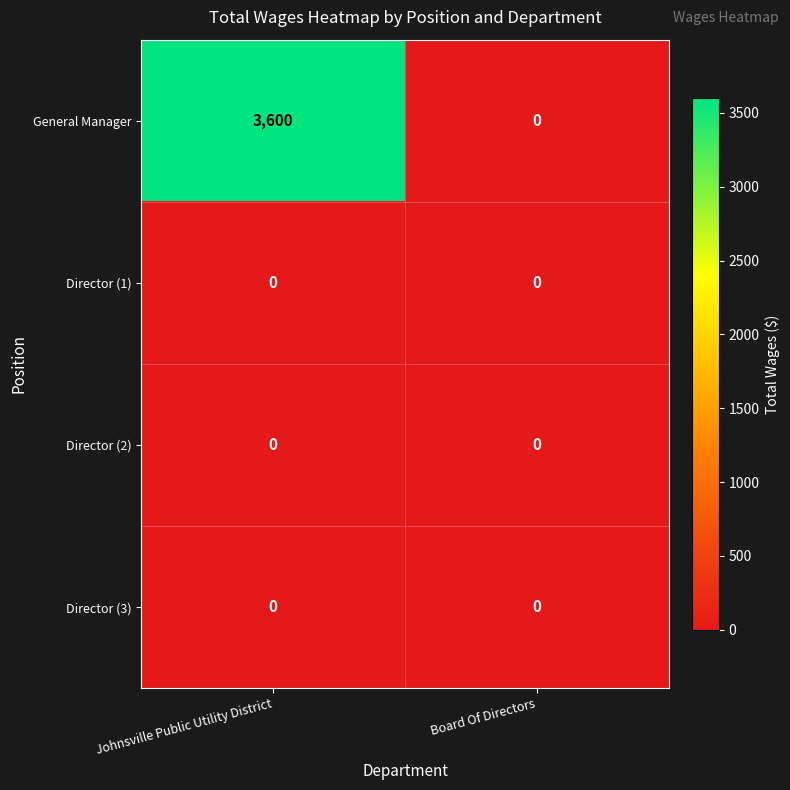

How many data points does each series have?

2